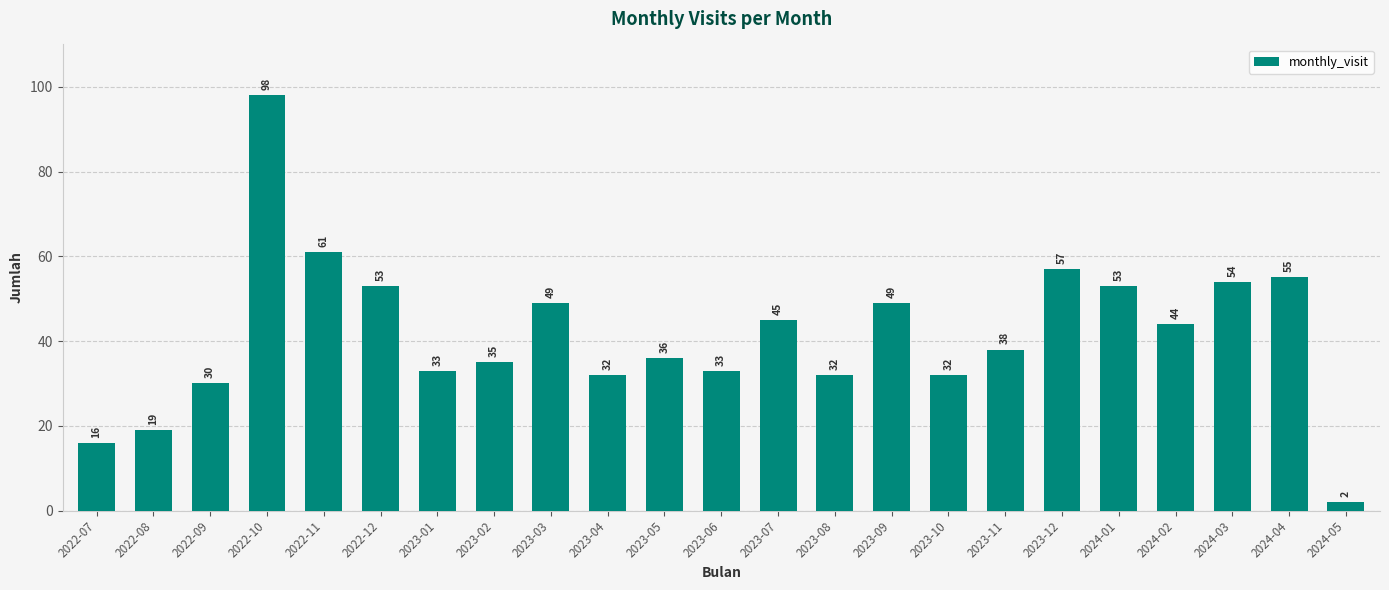

What is the minimum value shown in the chart?

2